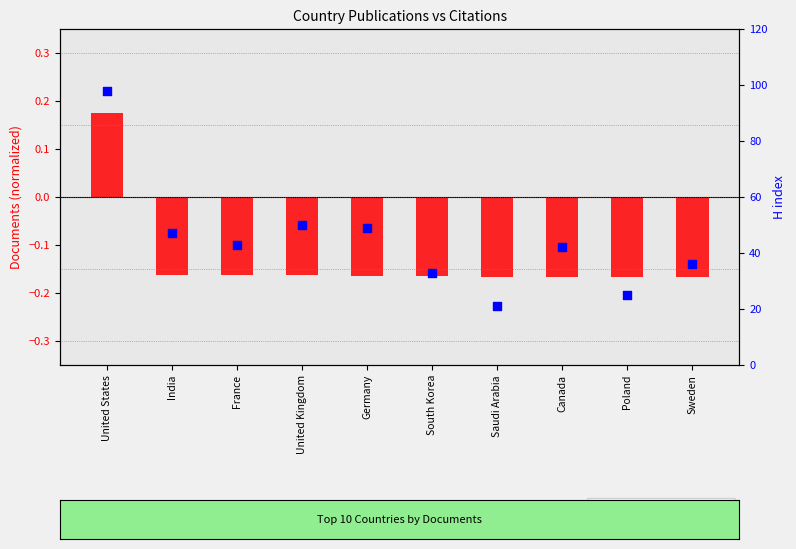

Which series contains the highest Y value?

H index